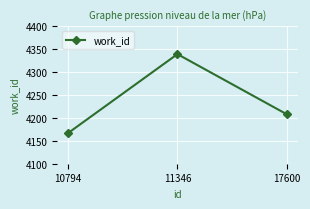

Reading left to right, transcribe all the data shown in this chart.

10794=4167	11346=4339	17600=4208